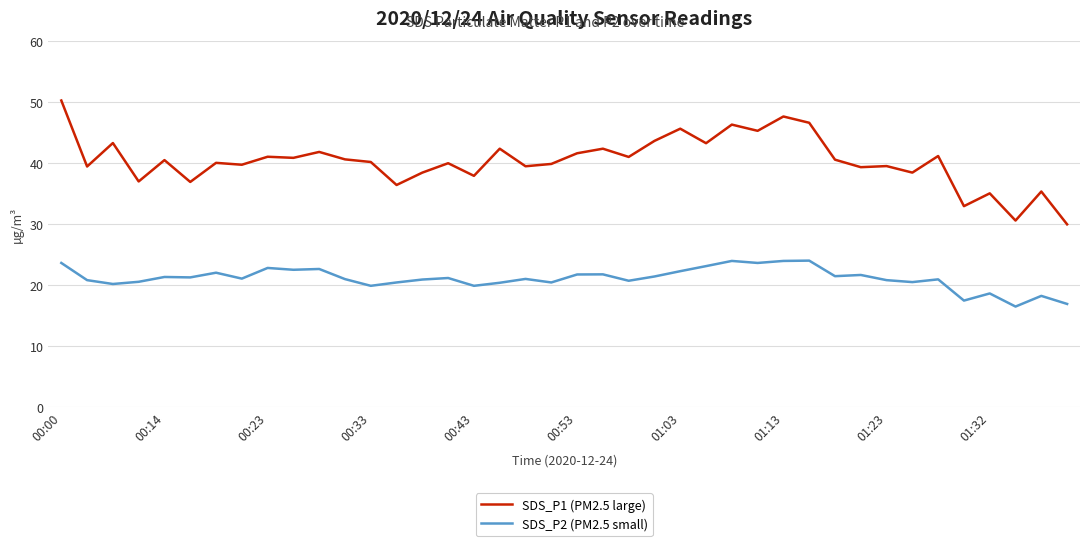

What is the highest value of the SDS_P1 (PM2.5 large) series?

50.2